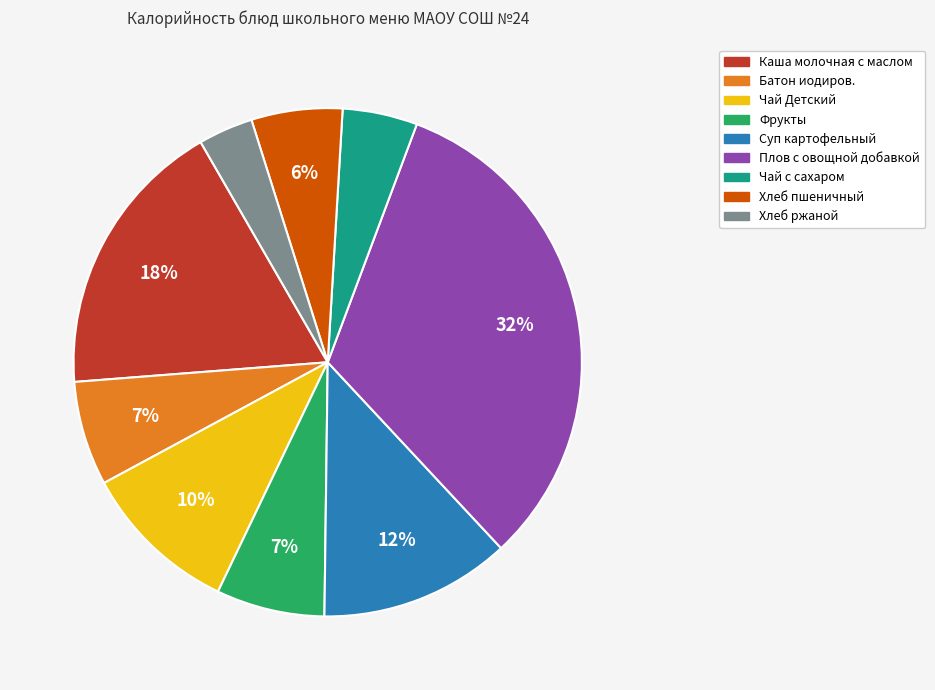

How many segments does this pie chart have?

9